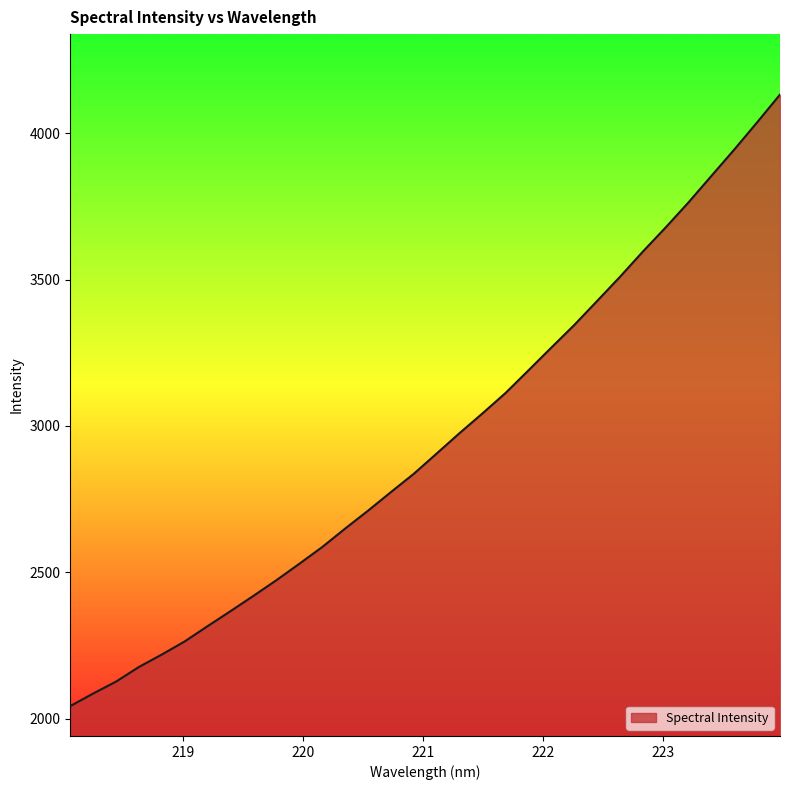

Does the chart have visible grid lines?

No